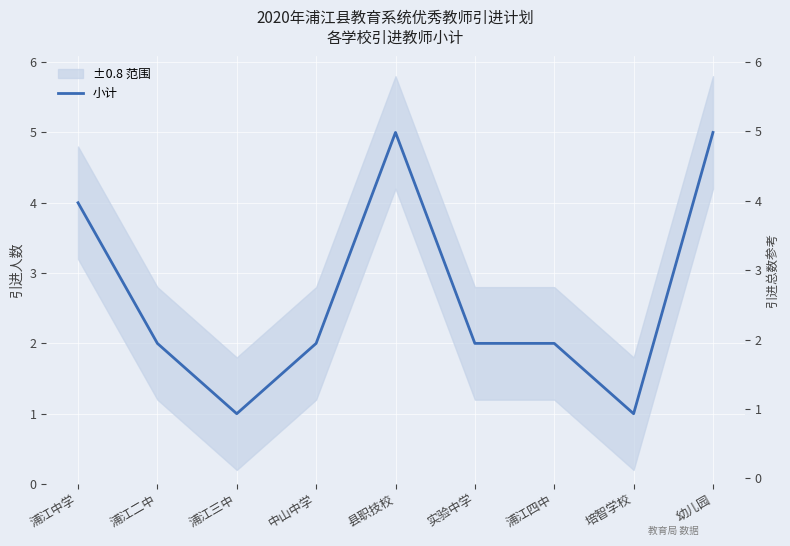

Is this an area chart (filled region under the line)?

No